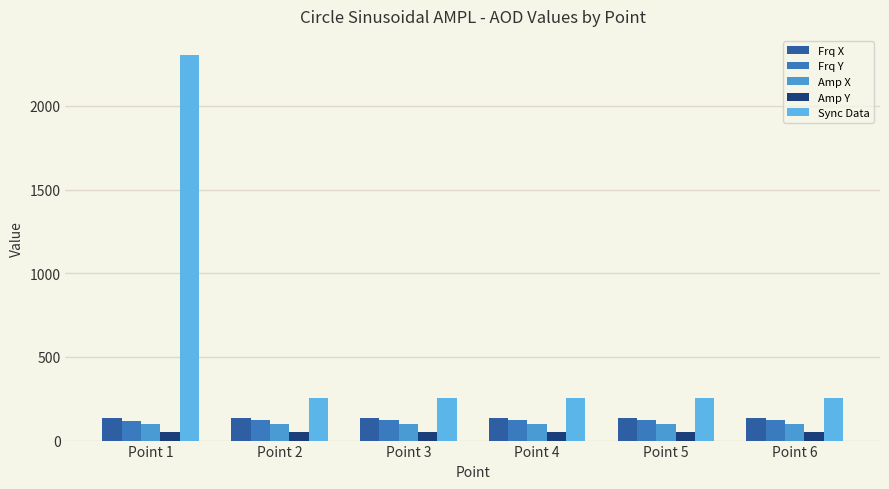

Which category has the lowest value in the Frq Y series?

Point 1